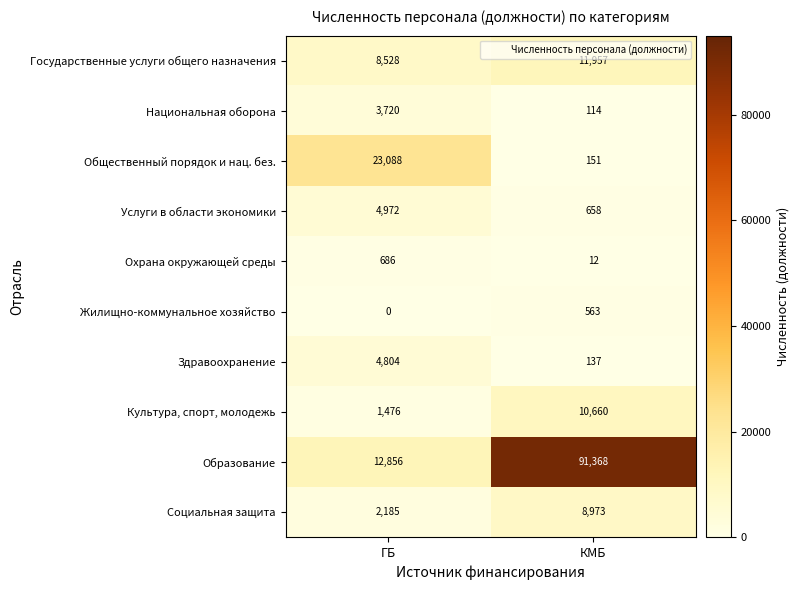

Where is Здравоохранение nearest to the value 2470?

КМБ